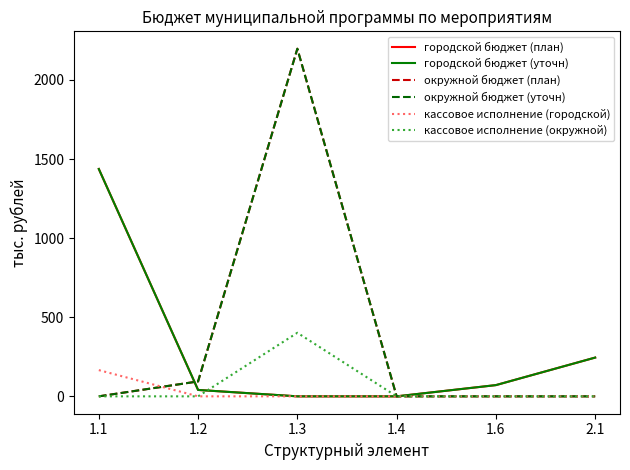

Is this an area chart (filled region under the line)?

No